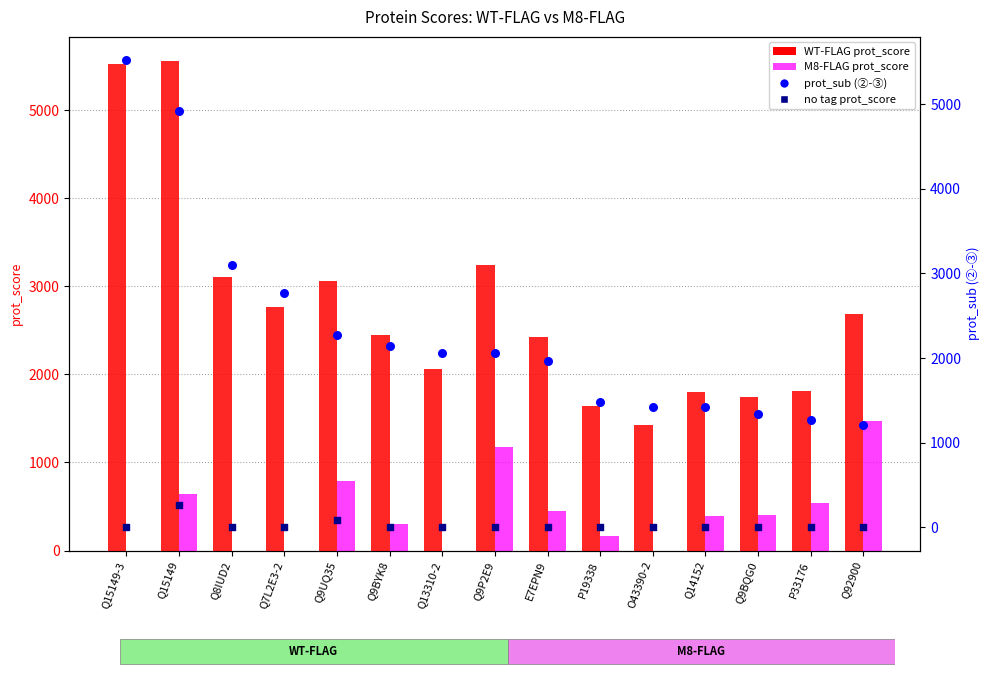

At which category is the sum across all series the highest?

Q15149